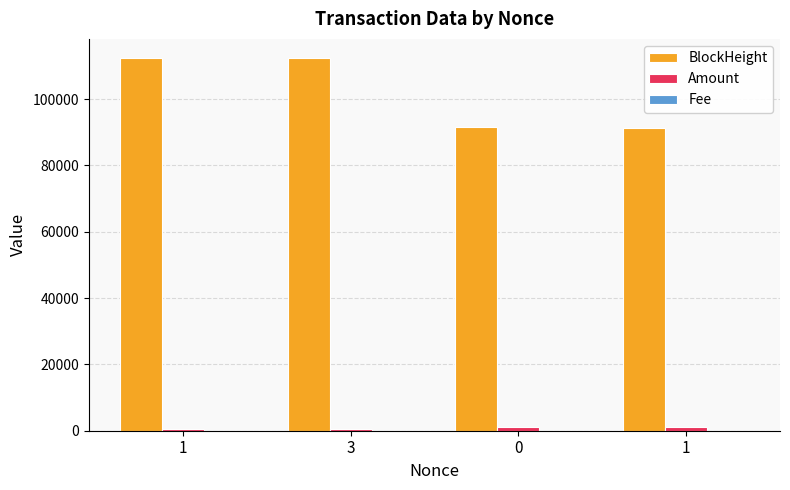

The Amount series shows 141.2 at 1. True or false?

False